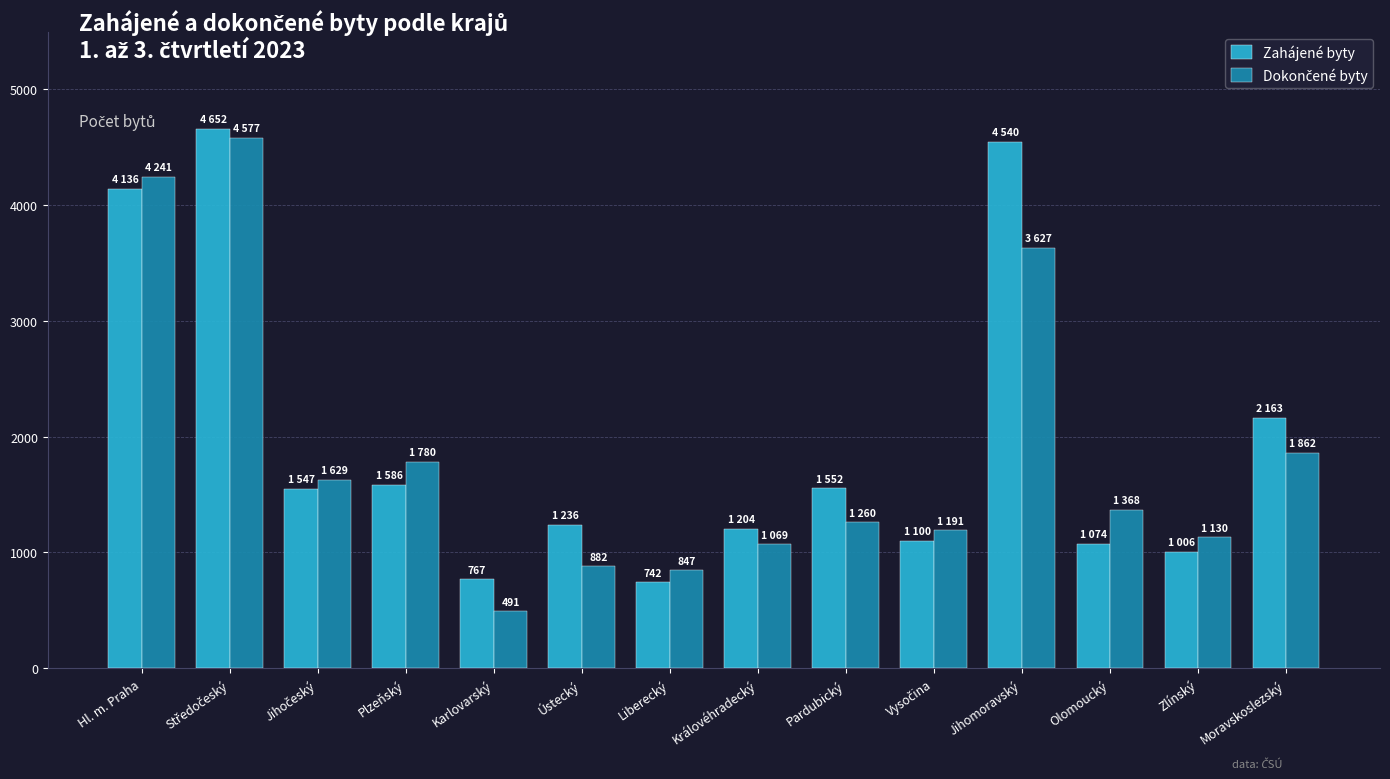

What is the difference between the maximum and second lowest values in the Zahájené byty series?

3885